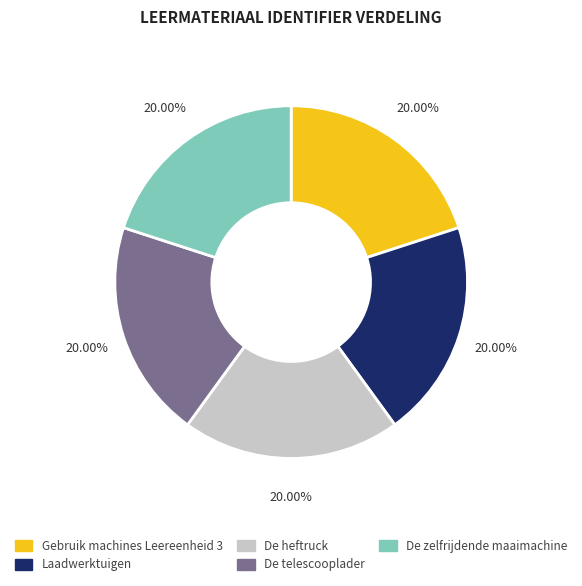

How many slices are in this pie chart?

5